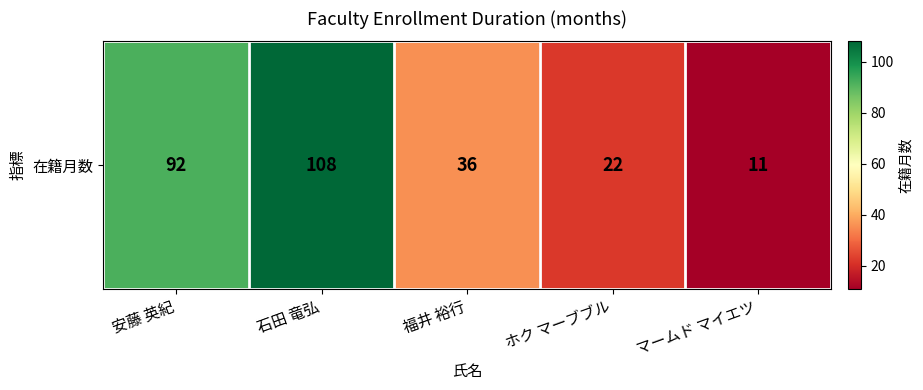

Reading left to right, extract all data points from this chart.

安藤 英紀=92	石田 竜弘=108	福井 裕行=36	ホク マーブブル=22	マームド マイエツ=11